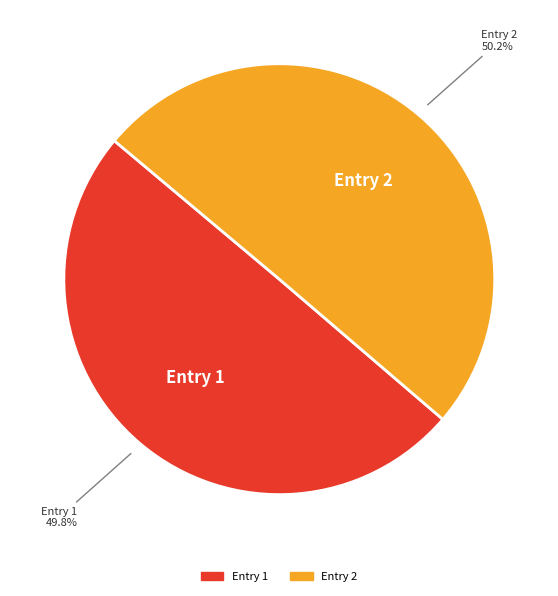

Is there a majority slice in this chart?

Yes